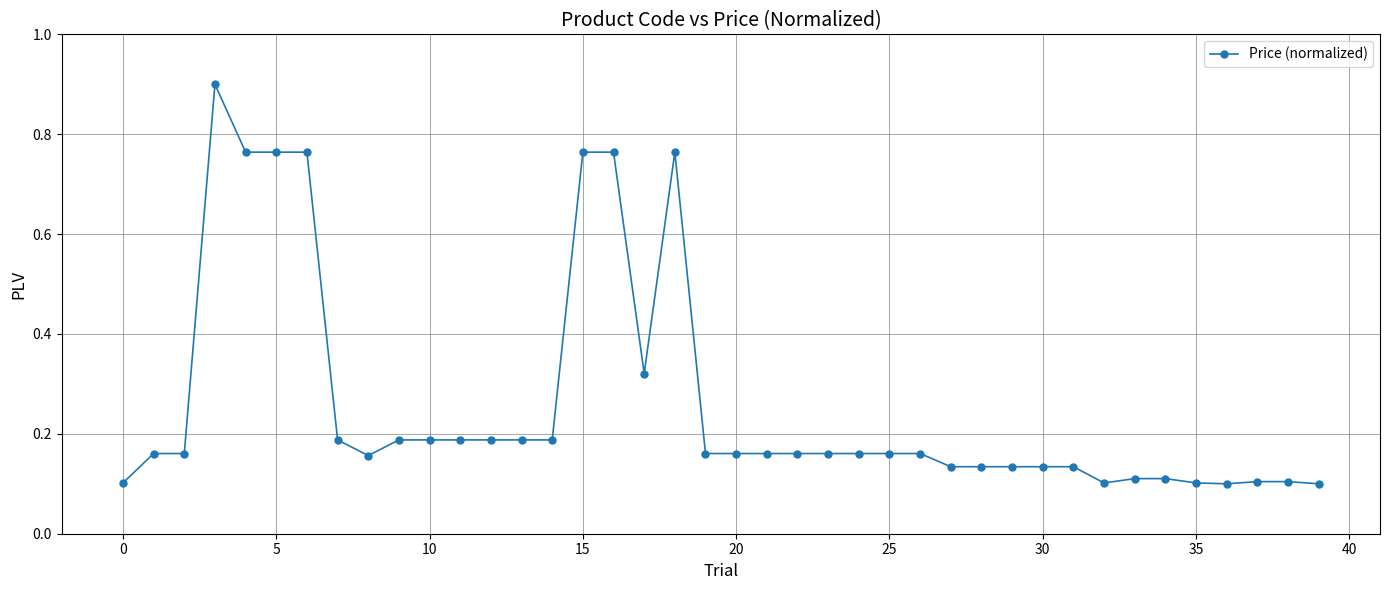

What is the greatest value displayed?

0.9